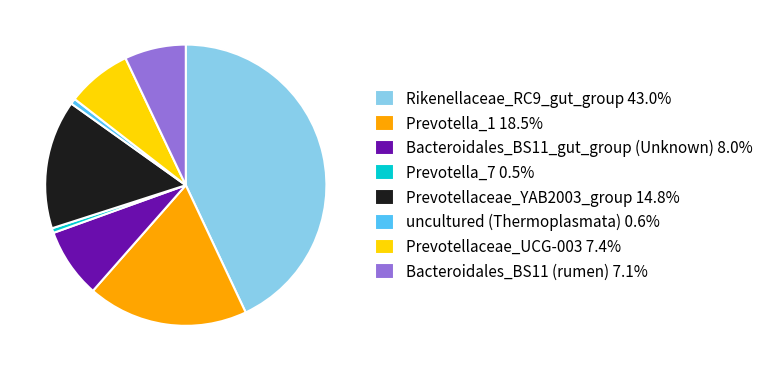

Is the sum of Prevotellaceae_YAB2003_group 14.8% and Prevotella_7 0.5% greater than half?

No